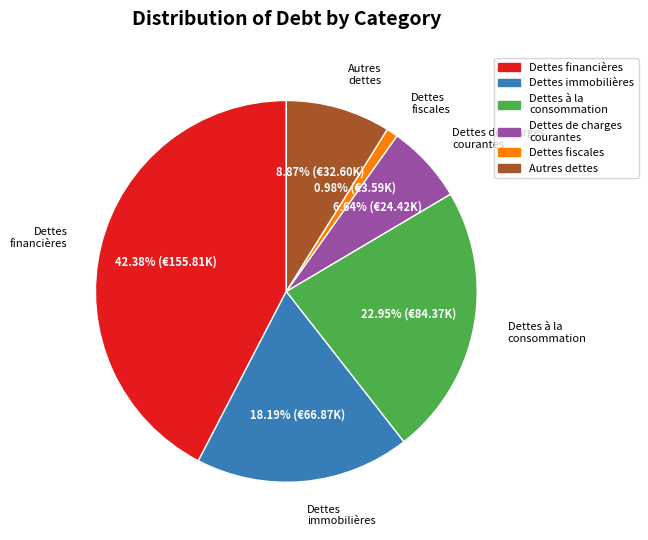

To the nearest percent, what is the average slice percentage?

17%